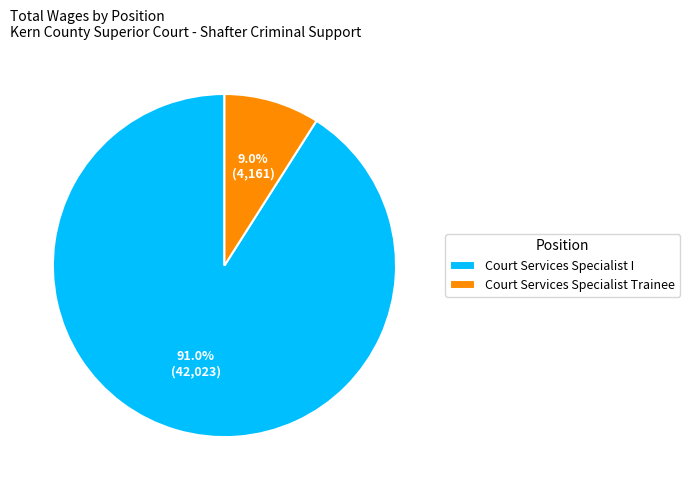

To the nearest percent, what percentage of the pie is Court Services Specialist Trainee?

9%